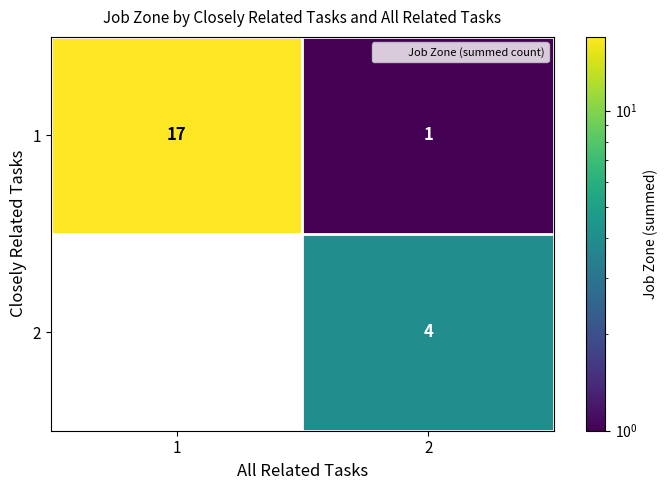

Rank the categories by 2 value from highest to lowest.

2, 1